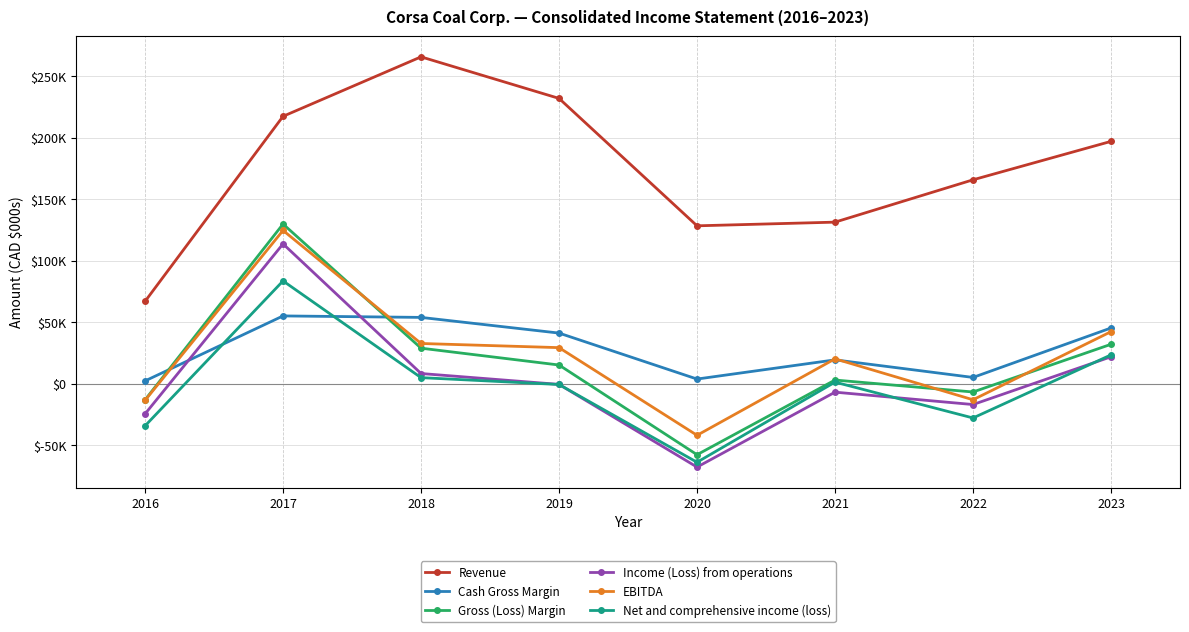

At which category is the sum across all series the highest?

2017